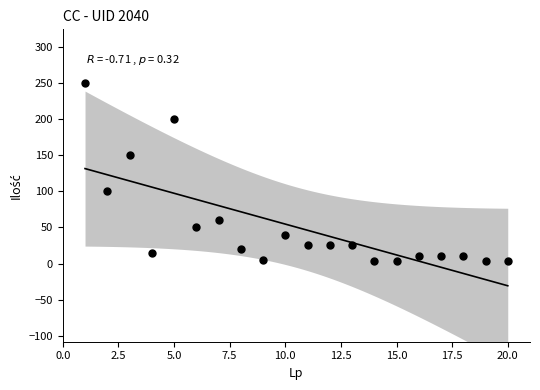

What is the range of Y values (max minus min)?

247